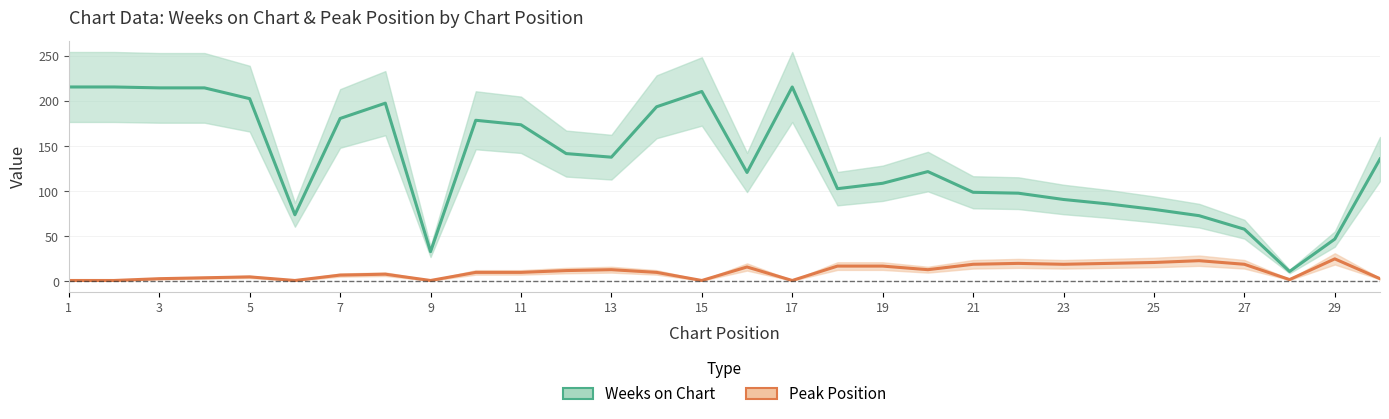

Does the chart have visible grid lines?

Yes